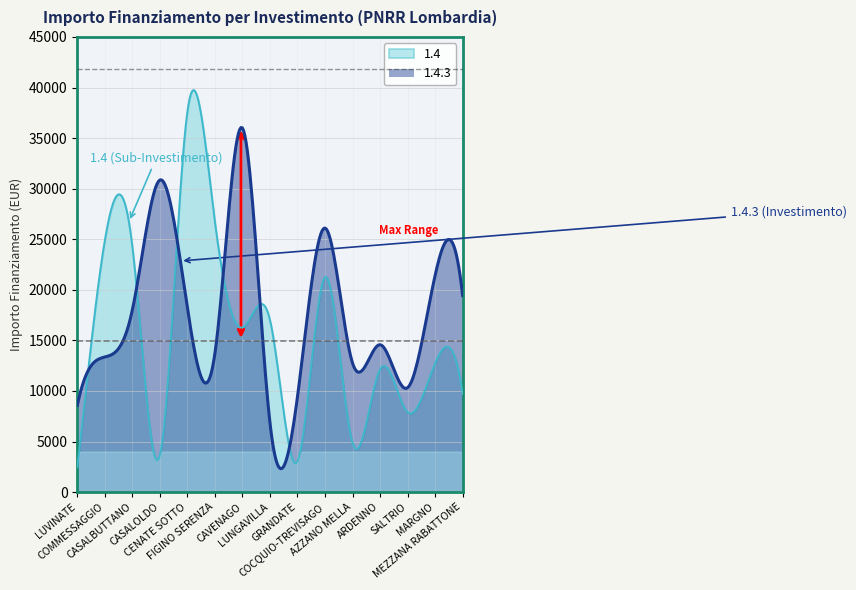

What are all the series names shown in the legend?

1.4, 1.4.3